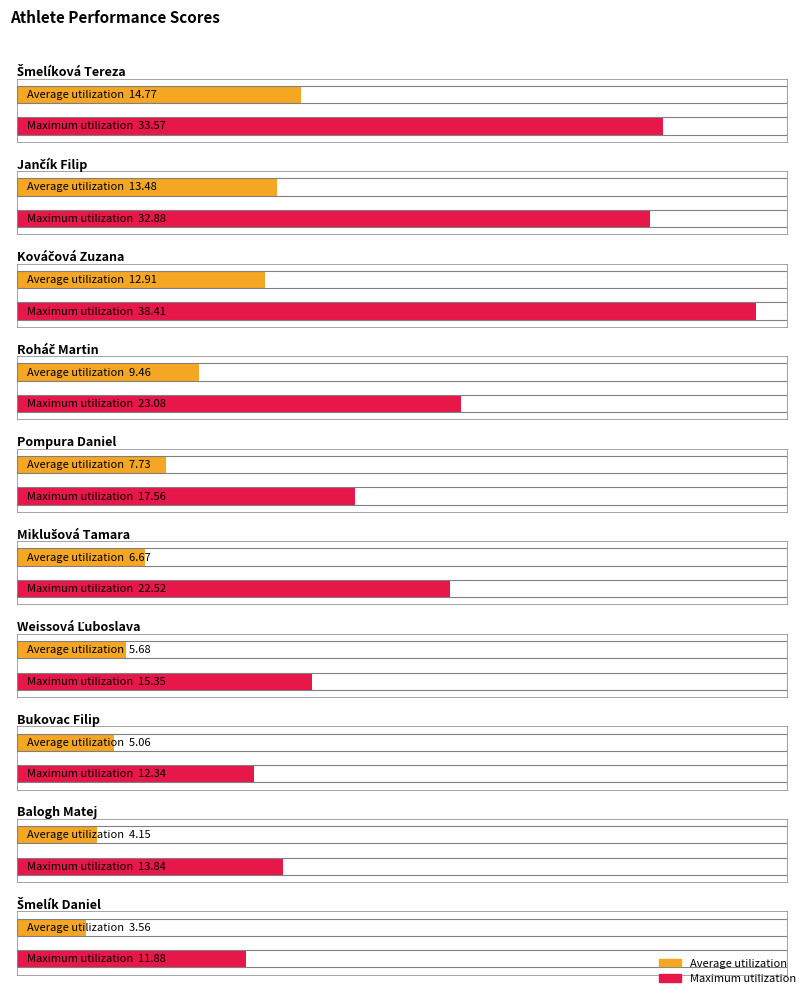

Where is Average utilization nearest to the value 9?

Roháč Martin